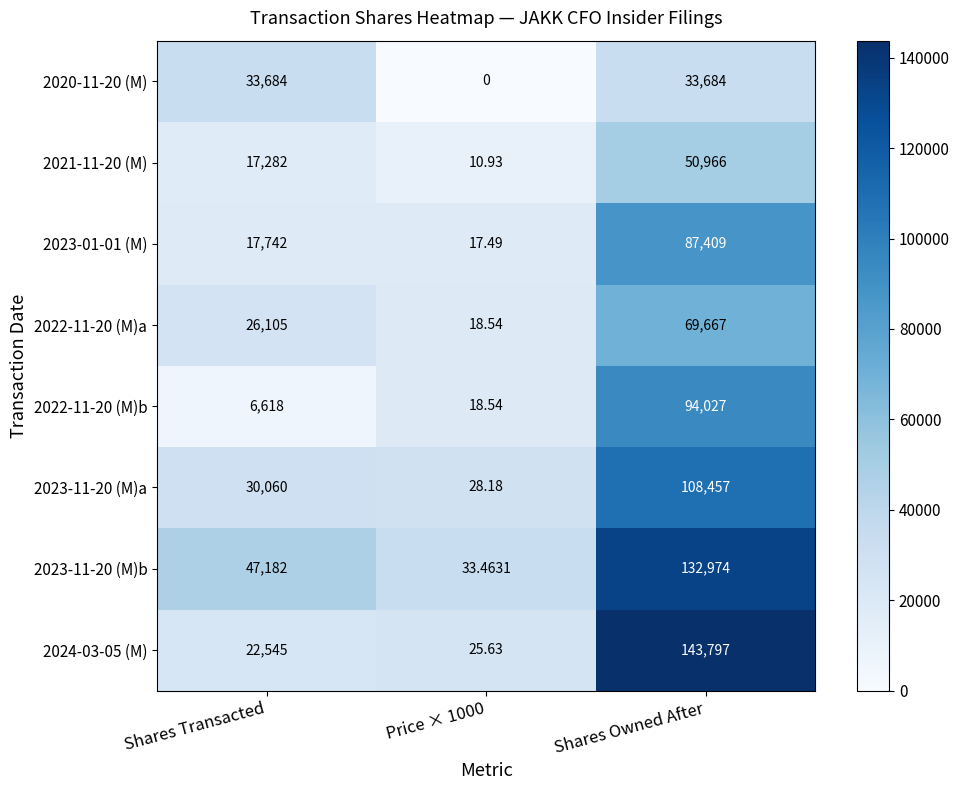

At which category is the sum across all series the highest?

Shares Owned After